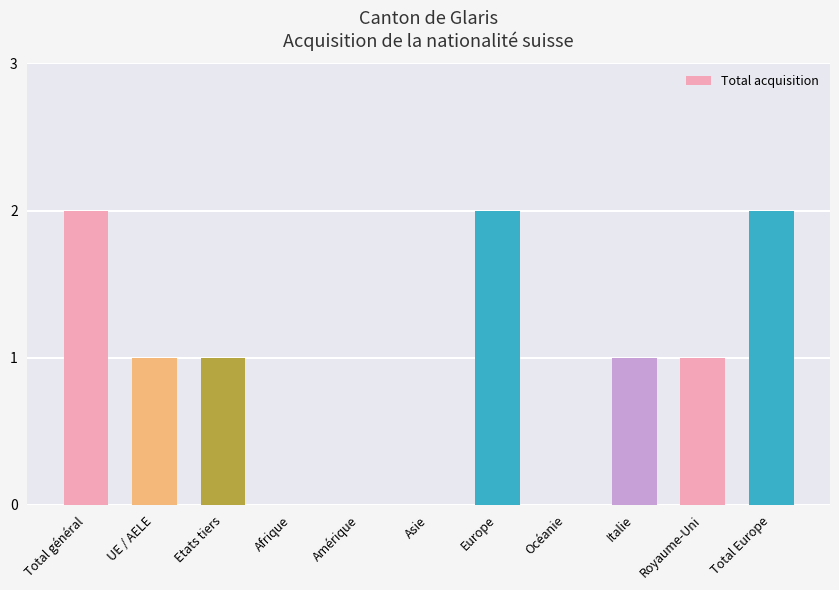

True or false: the data shows 1 at Océanie.

False